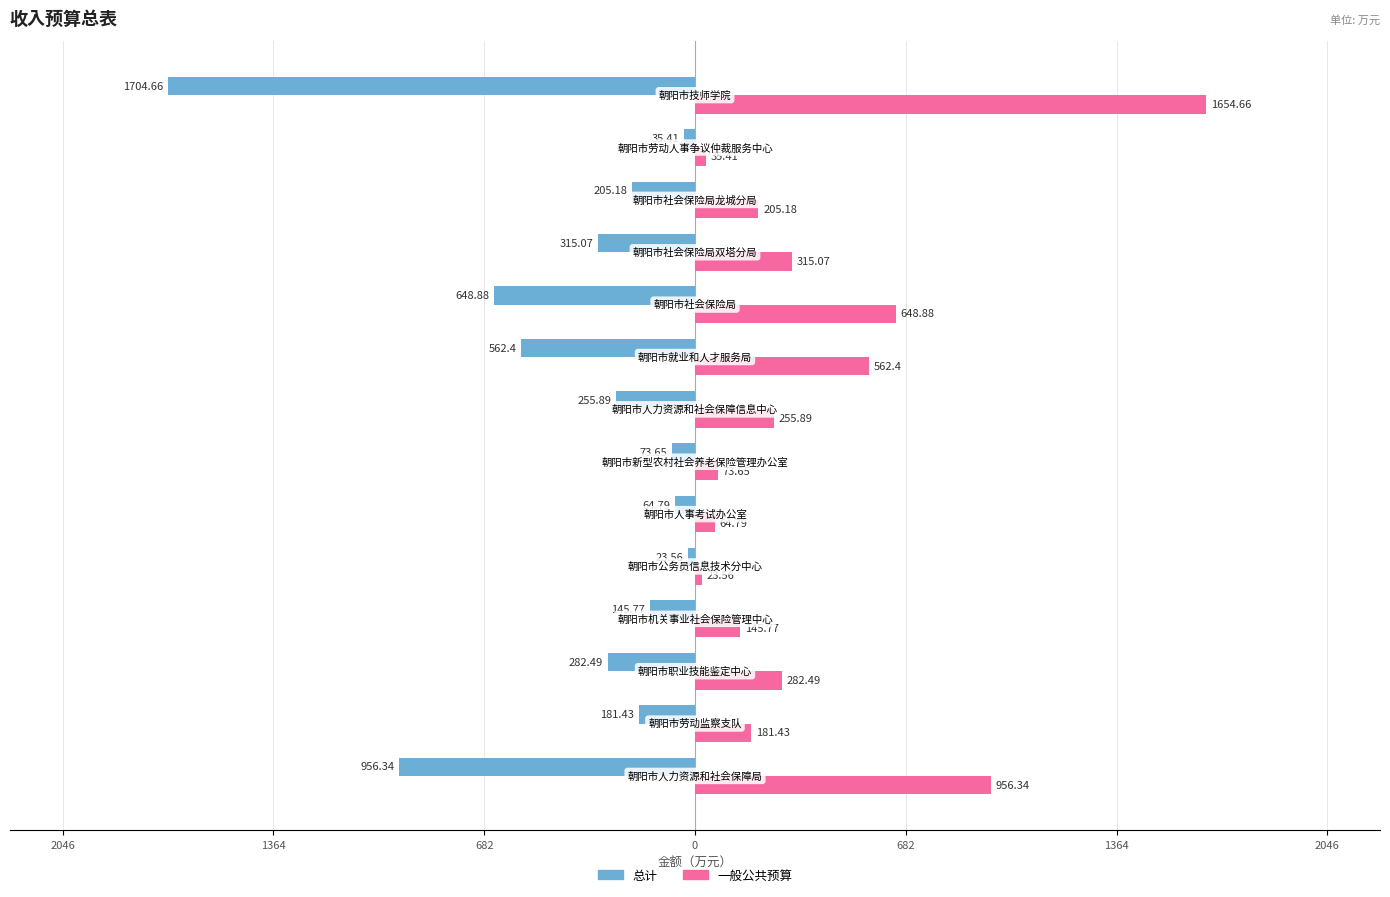

What are all the series names shown in the legend?

总计, 一般公共预算